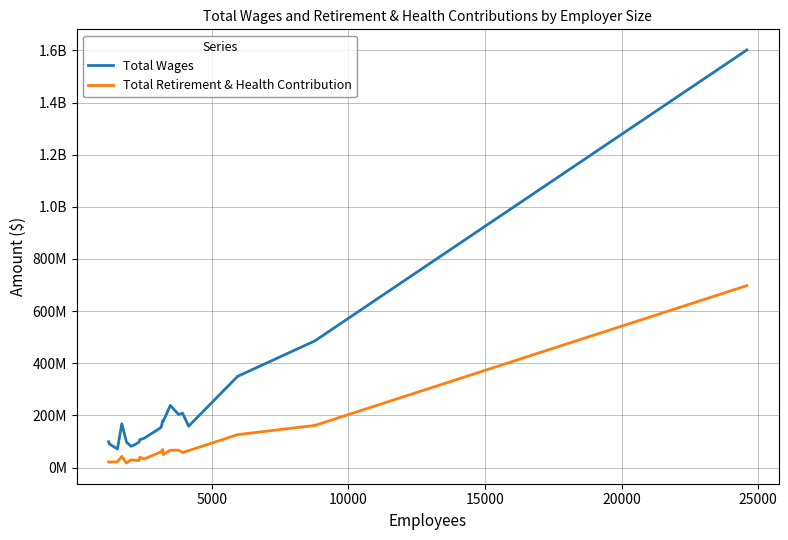

What are all the series names shown in the legend?

Total Wages, Total Retirement & Health Contribution